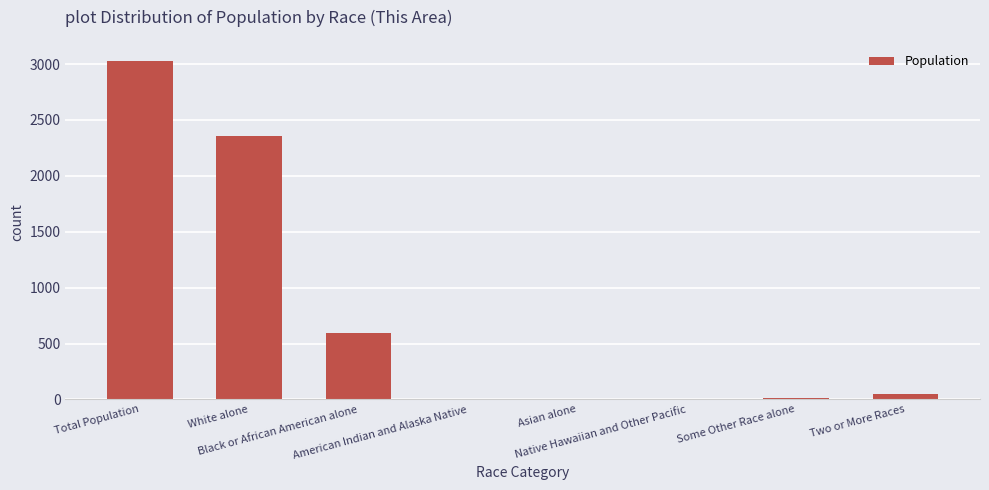

What is the sum of all values?

6056